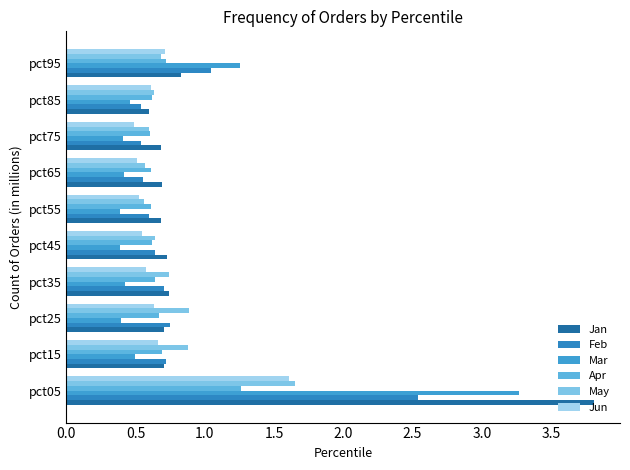

Does the chart contain stacked bars?

No